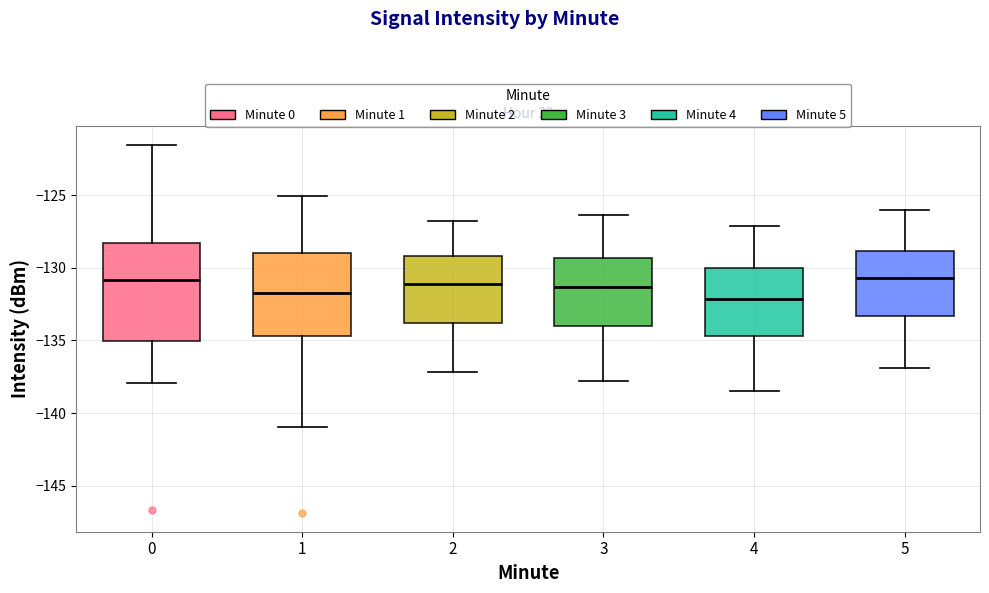

Where does the upper whisker of the box at x = 1 end on the y-axis? The values are not printed on the chart, so give them approximately, as read against the axis.

-125.0